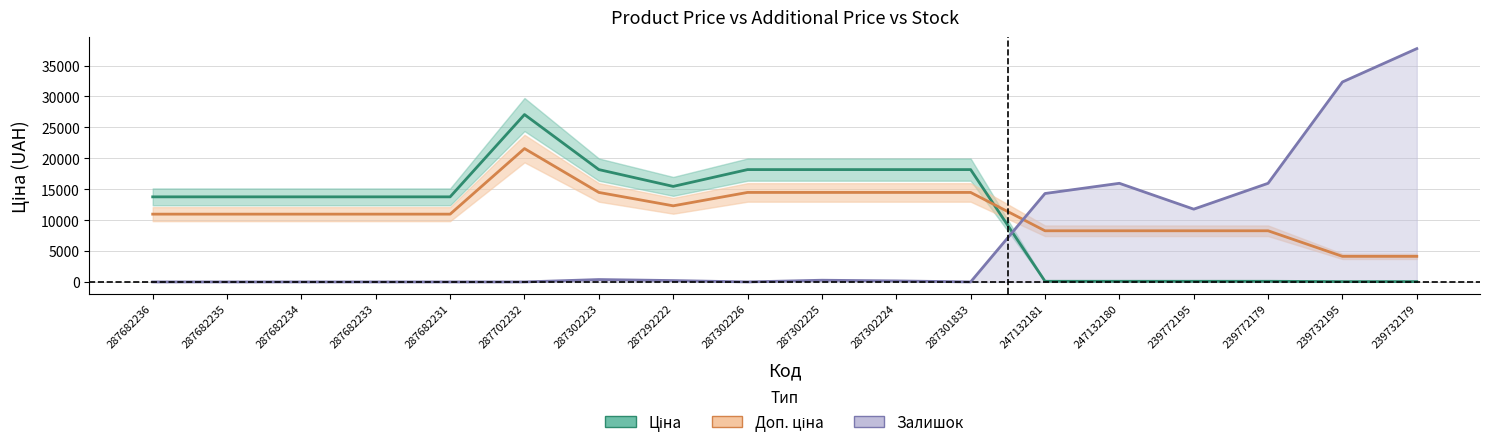

Reading left to right, transcribe all the data shown in this chart.

Ціна: 13759.2	13759.2	13759.2	13759.2	13759.2	27070.0	18167.4	15448.5	18167.4	18167.4	18167.4	18167.4	103.8	103.8	103.8	103.8	51.9	51.9
Доп. ціна: 10962.0	10962.0	10962.0	10962.0	10962.0	21566.8	14474.0	12307.8	14474.0	14474.0	14474.0	14474.0	8272.2	8272.2	8272.2	8272.2	4136.1	4136.1
Залишок: 0.0	0.0	0.0	0.0	0.0	0.0	385.0	220.0	0.0	275.0	165.0	0.0	14300.0	15950.0	11770.0	15950.0	32340.0	37730.0